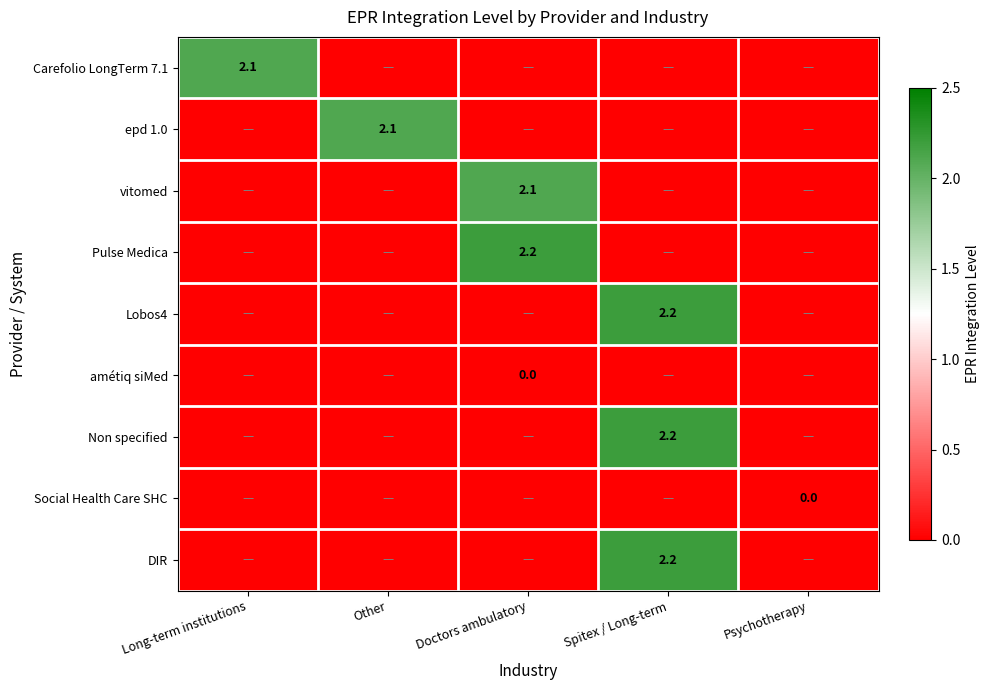

True or false: Pulse Medica has a value of 2.2 at Doctors ambulatory.

True